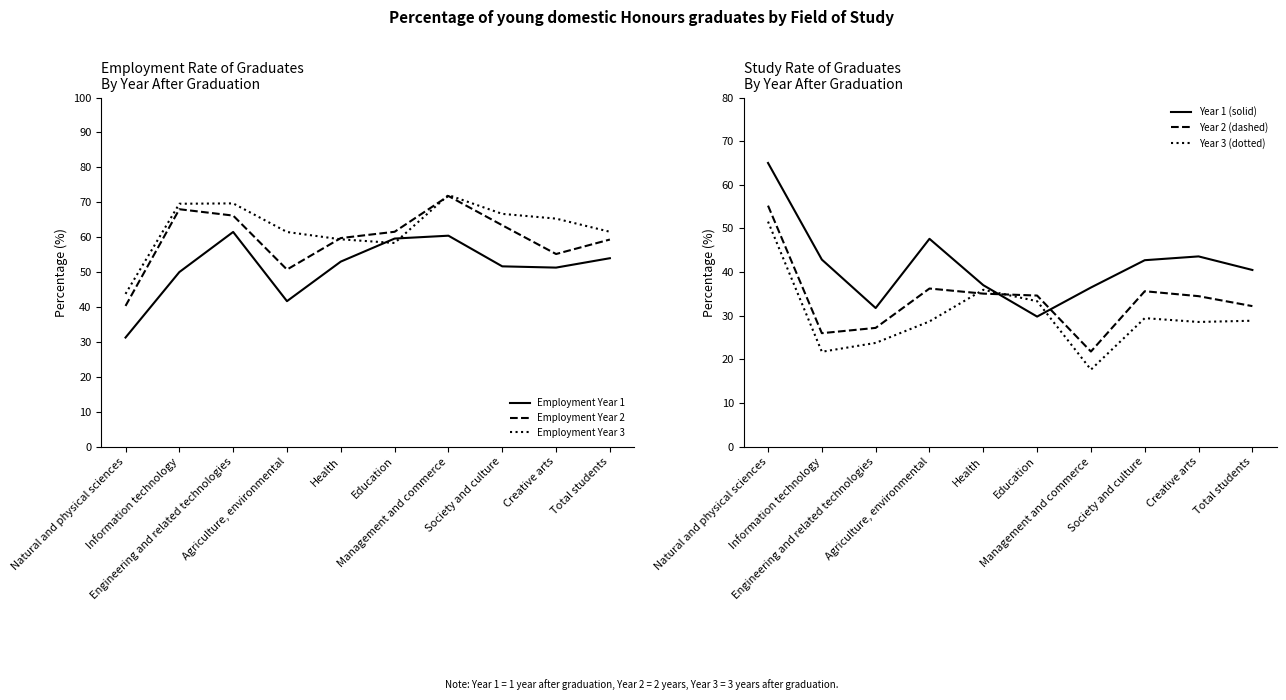

At which label does Study Year 3 first exceed 28?

Natural and physical sciences